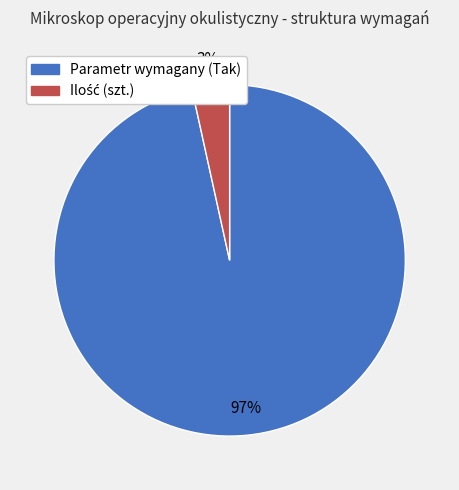

To the nearest percent, what is the average slice percentage?

50%